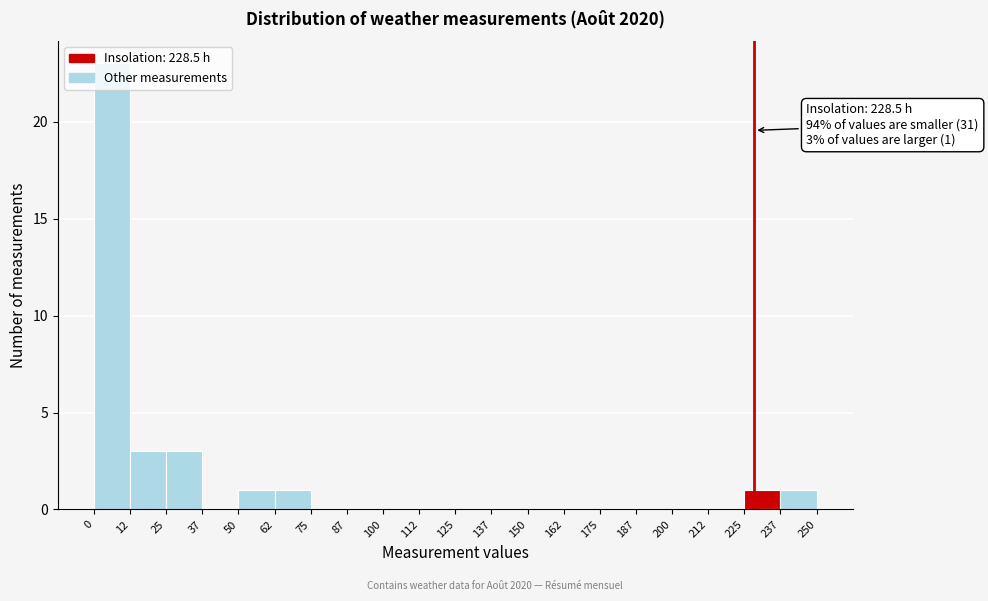

Which range on the x-axis has the tallest bar?

0 to 12